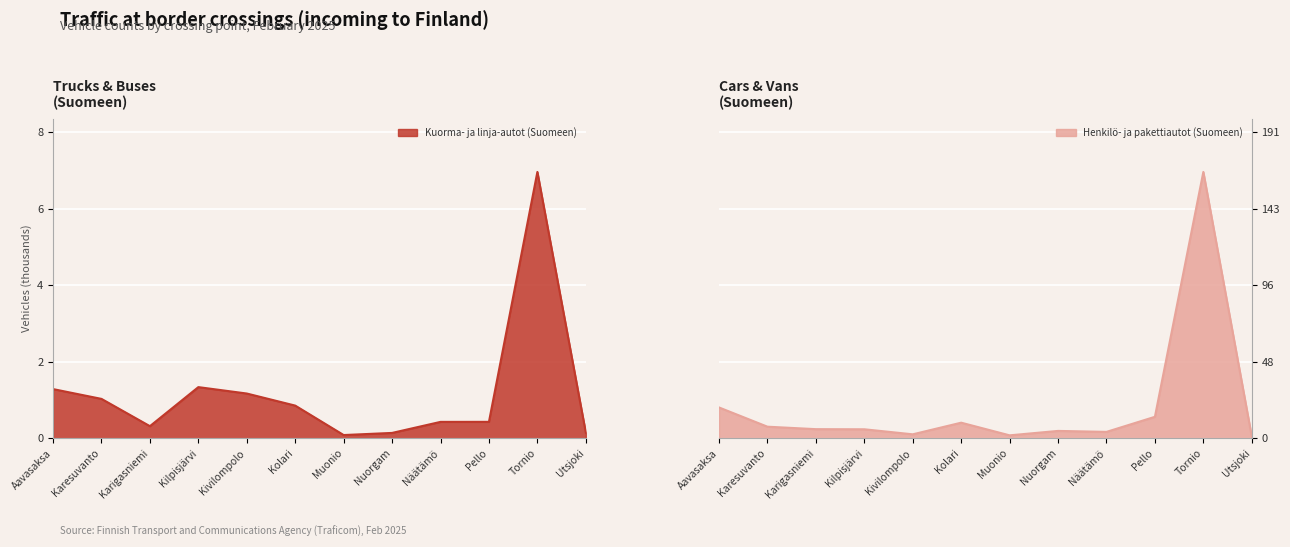

Count the number of categories in the chart.

12